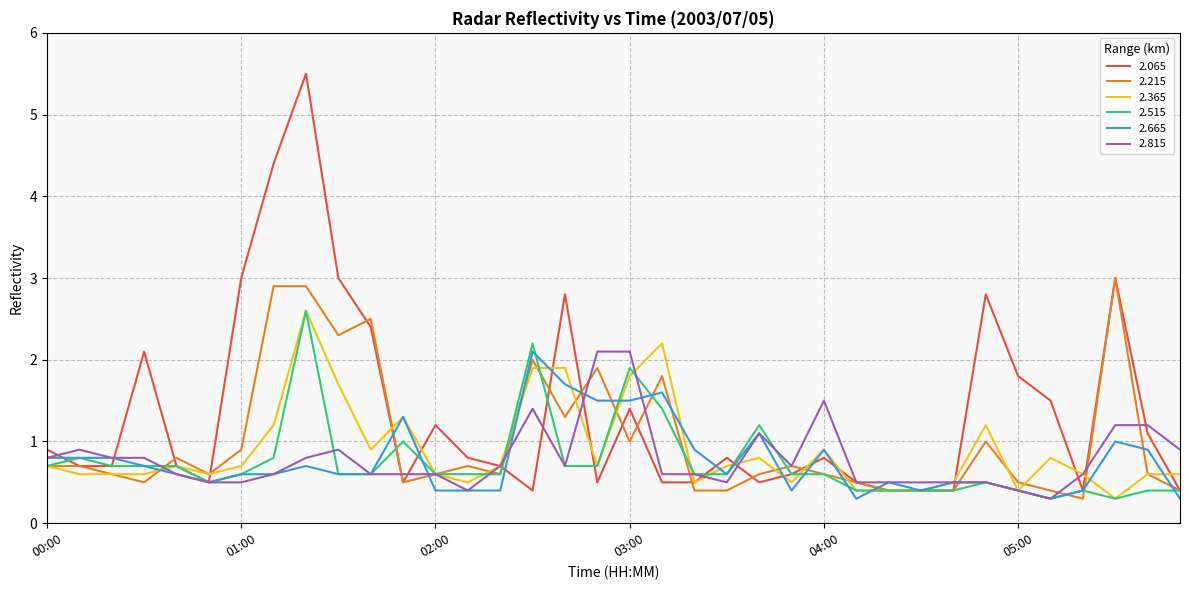

What is the lowest value of the 2.365 series?

0.3